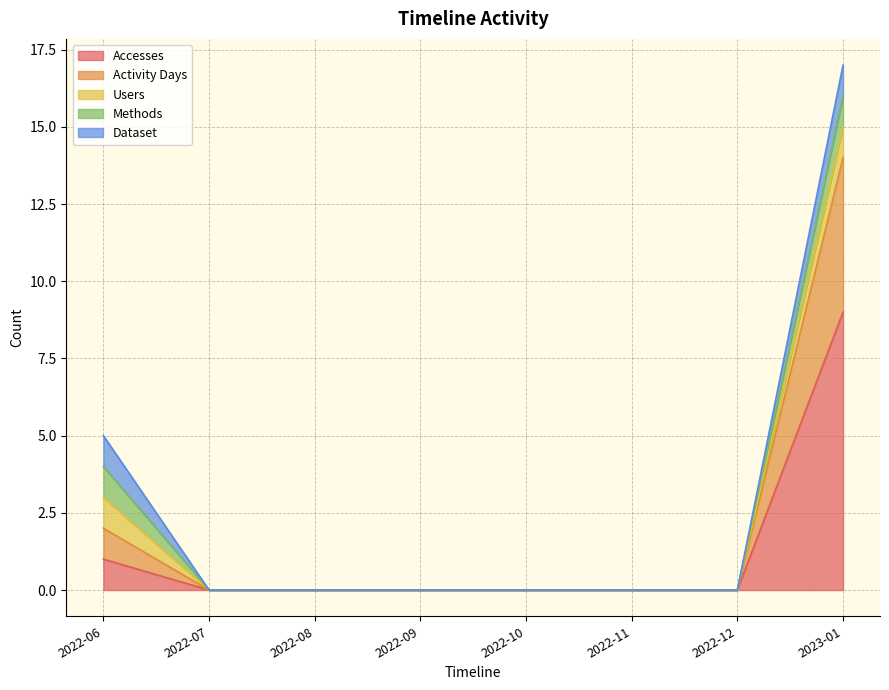

What is the maximum value for Methods?

1